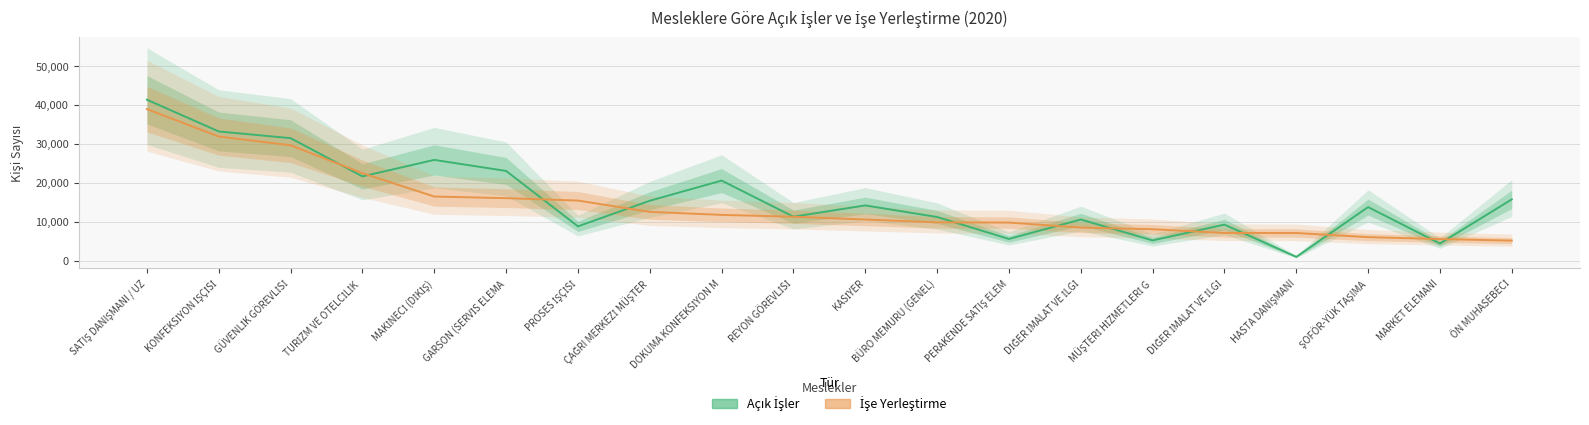

What is the minimum value shown in the chart?

979